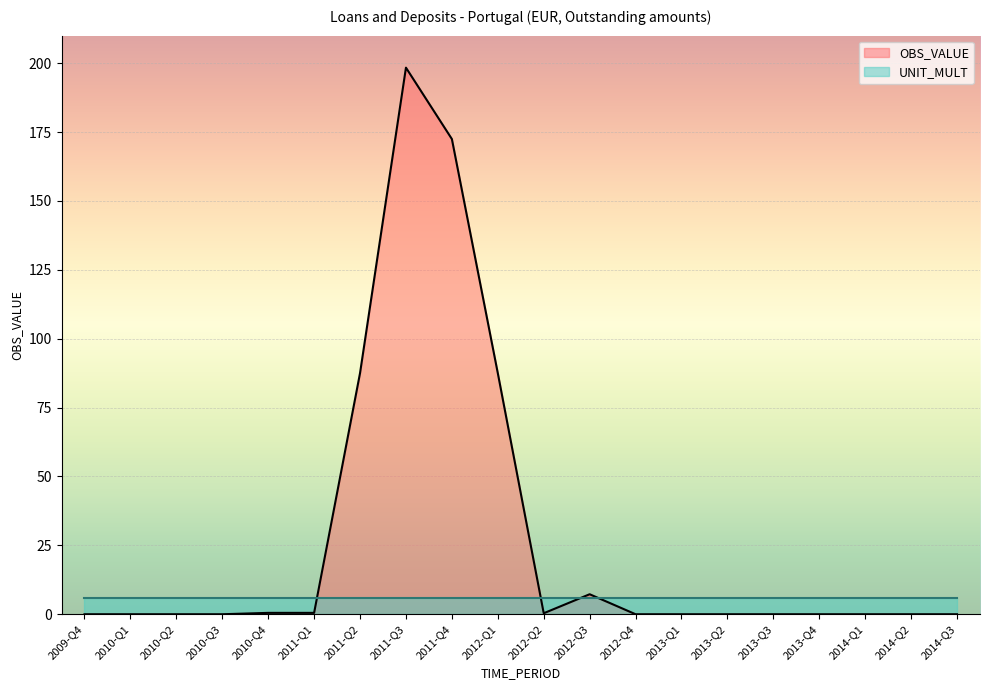

What is the change in value from 2010-Q4 to 2011-Q2?

+87.0